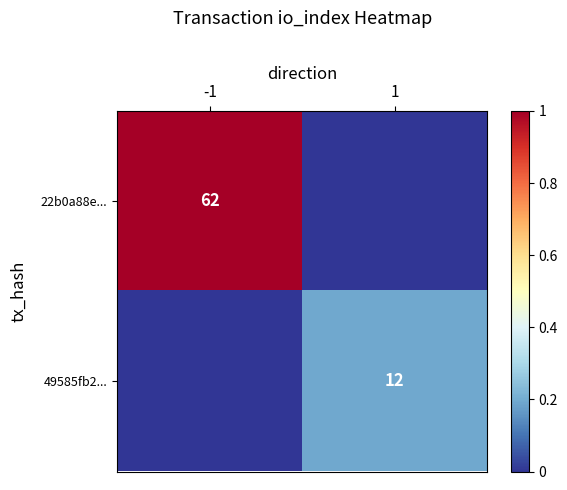

The value of 22b0a88e... at -1 is 62. True or false?

True